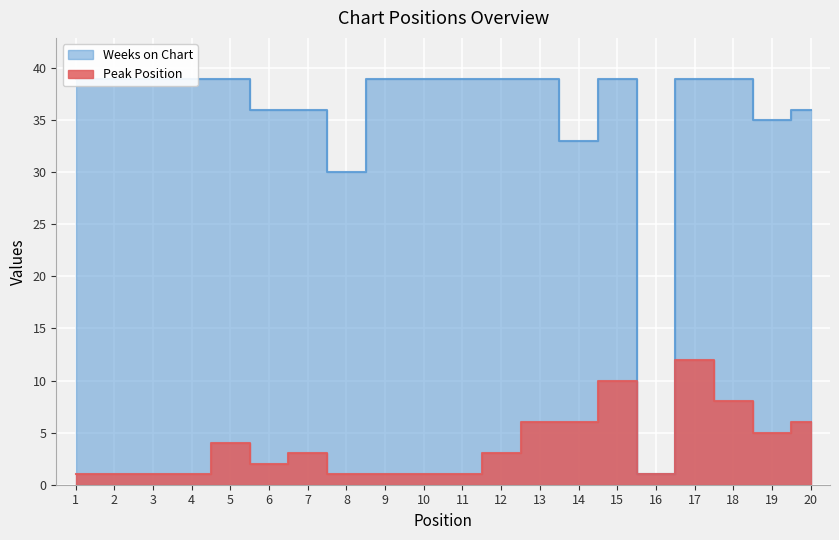

What is the difference between the highest and lowest values at 11?

38